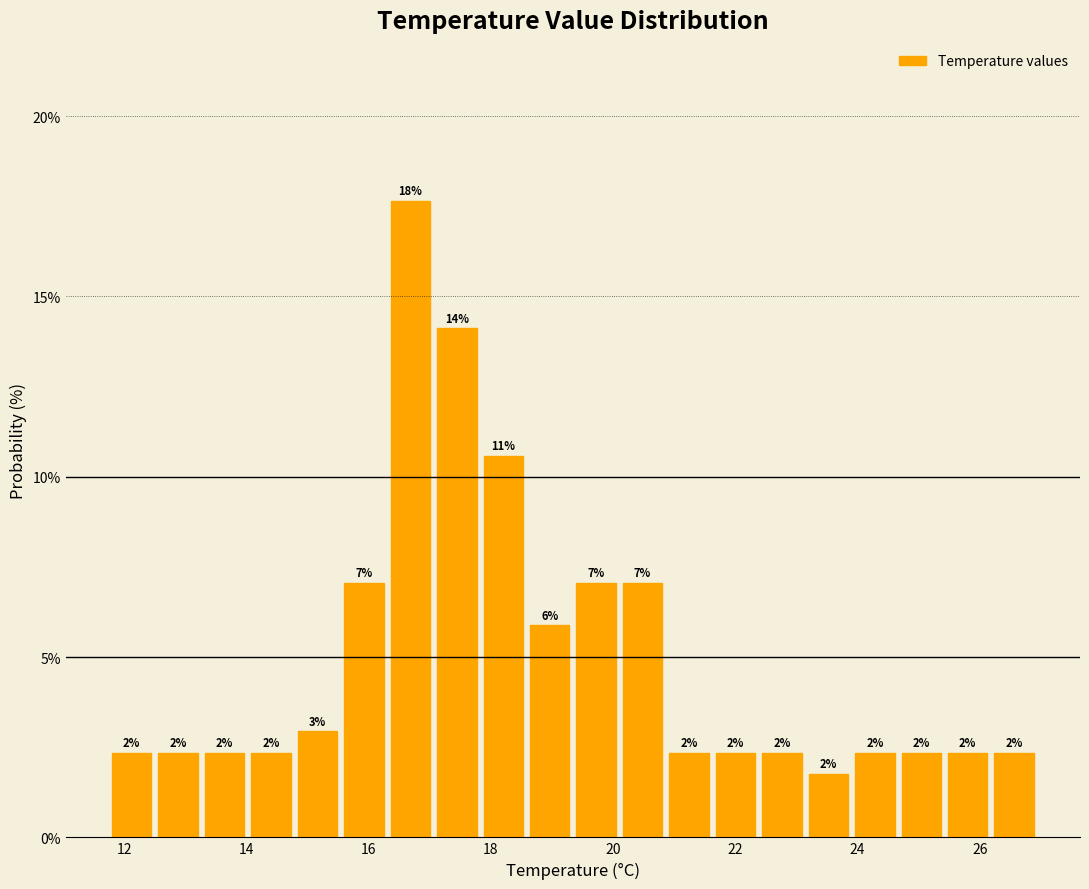

Read against the x-axis, roughly where is the centre of the tallest bar?

16.6